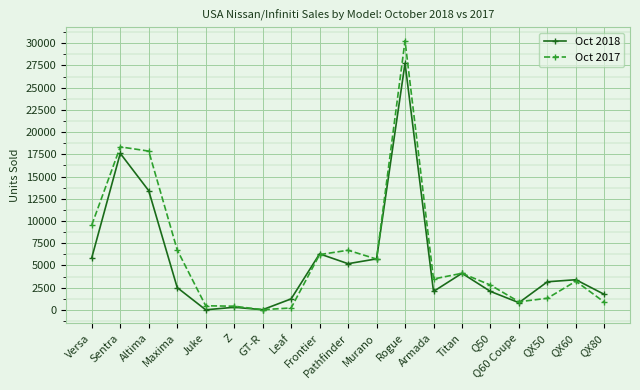

Is the value of Oct 2017 at QX80 greater than the value of Oct 2018 at Versa?

No